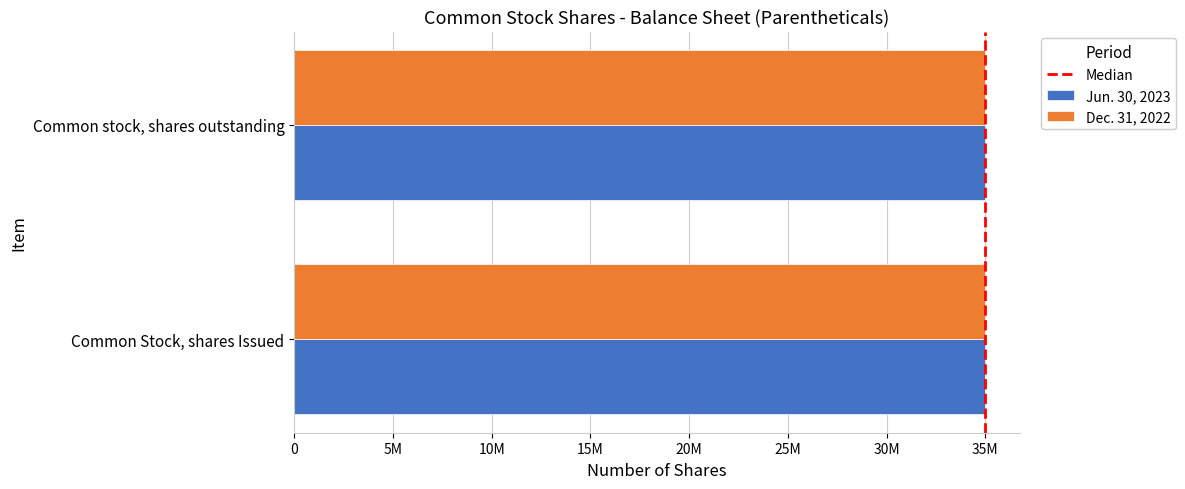

Is it true that Jun. 30, 2023 equals 0.5 at 5M?

False